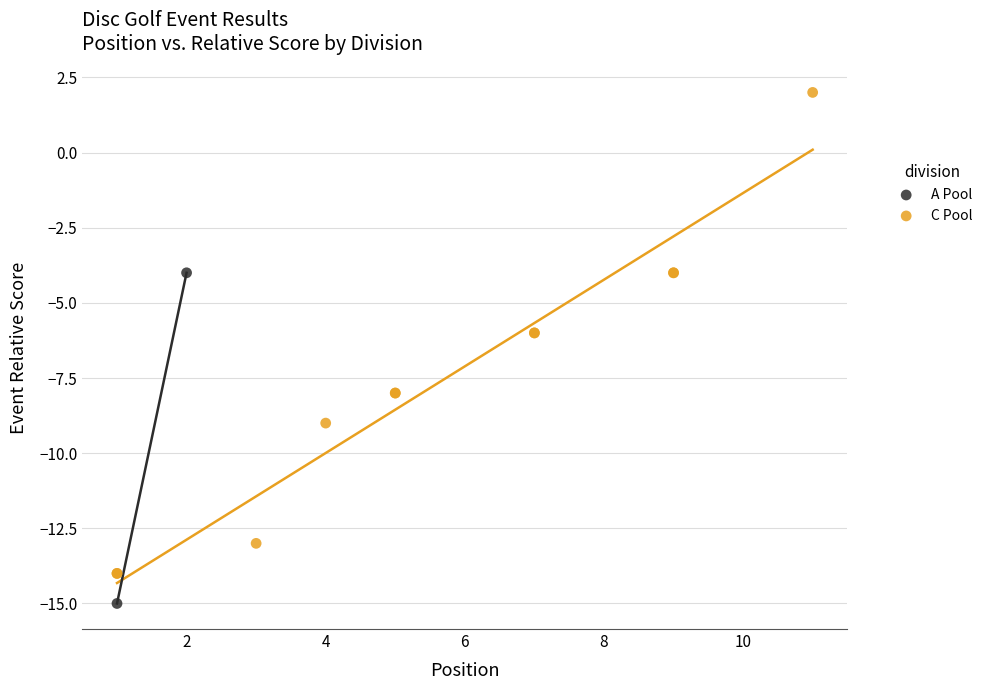

What are all the series names shown in the legend?

A Pool, C Pool